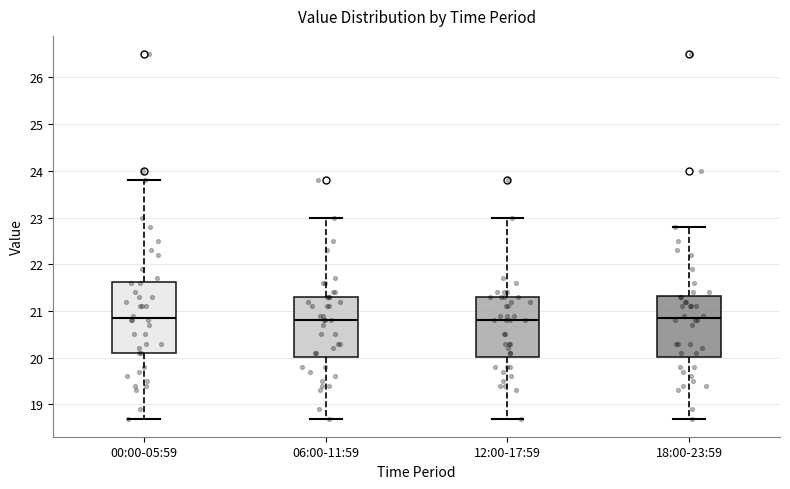

Comparing the boxes themselves (not the whiskers), which one is the tallest?

00:00-05:59